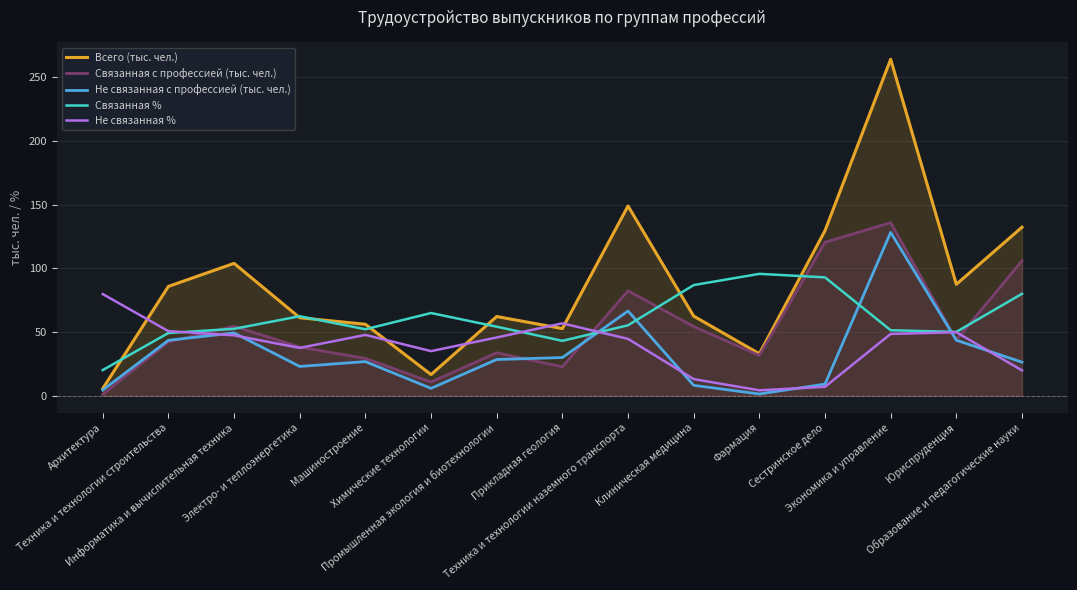

At which category does the chart reach its peak across all series?

Экономика и управление